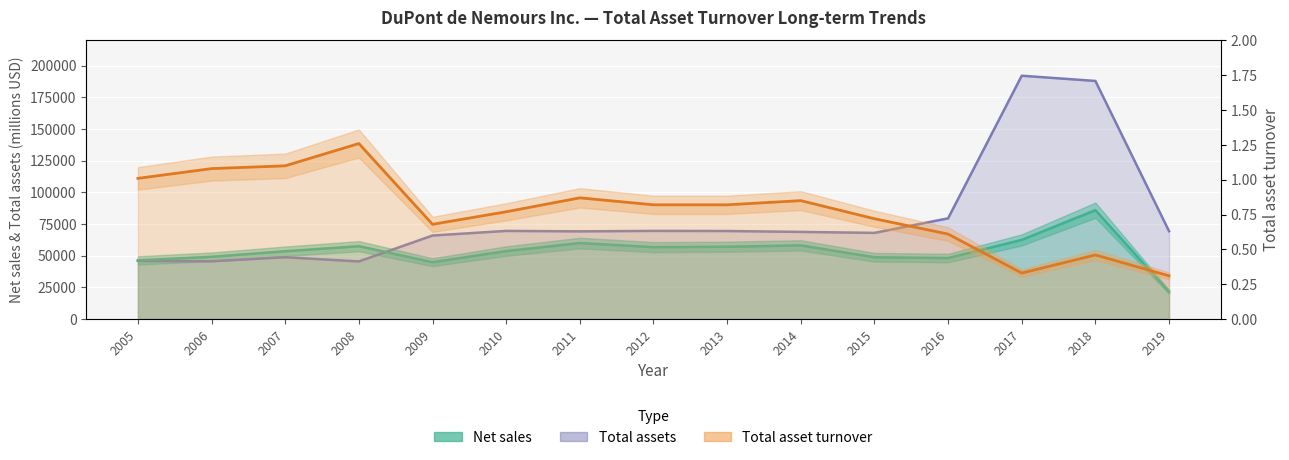

What is the difference between the maximum and minimum values in the Total assets series?

146690.0